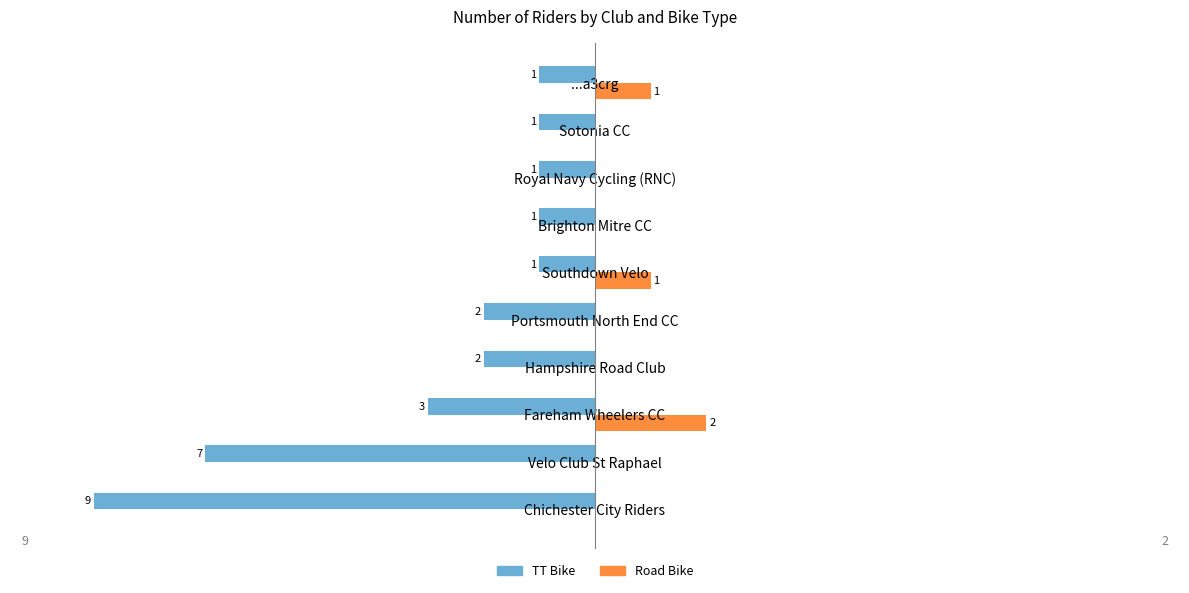

Which series has the largest total across all categories?

Road Bike